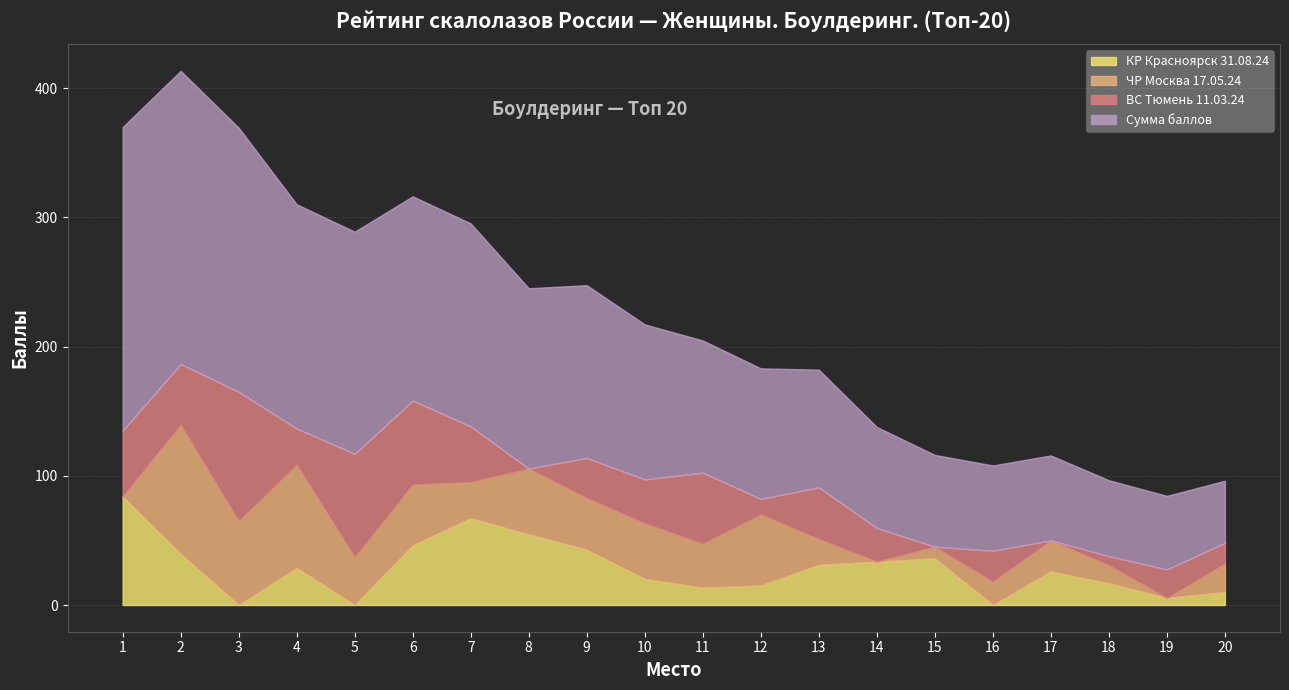

In КР Красноярск 31.08.24, how many points are higher than both neighbors (excluding endpoints)?

4